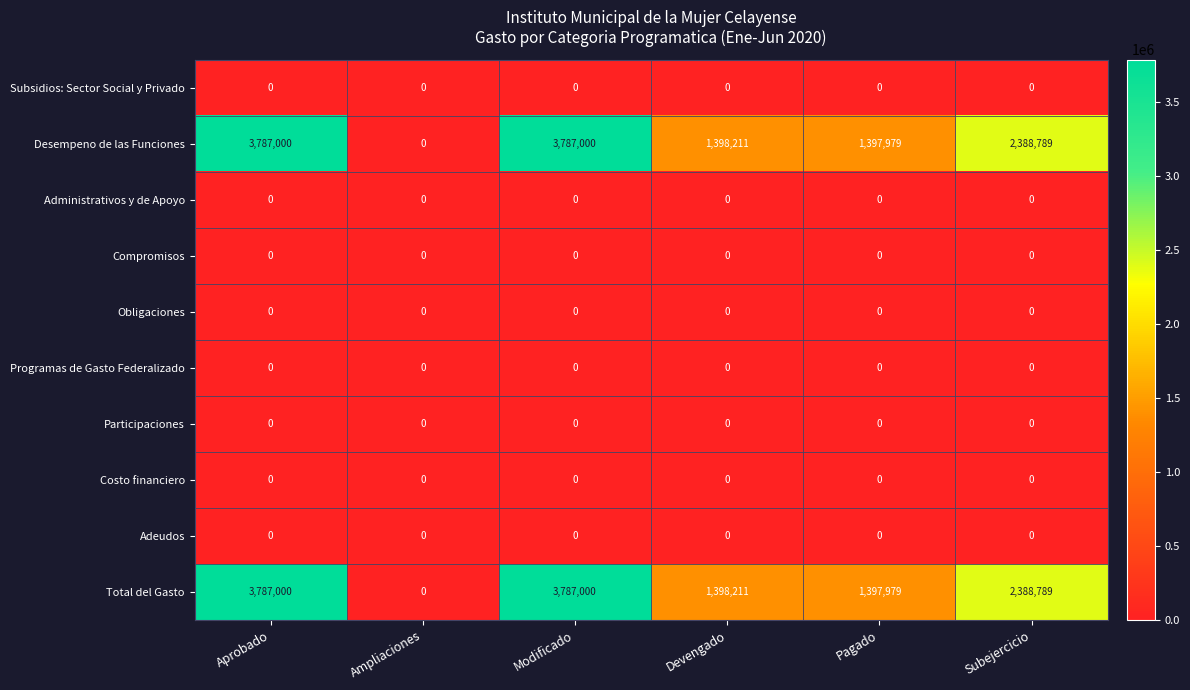

What is the difference between the highest and lowest values at Aprobado?

3787000